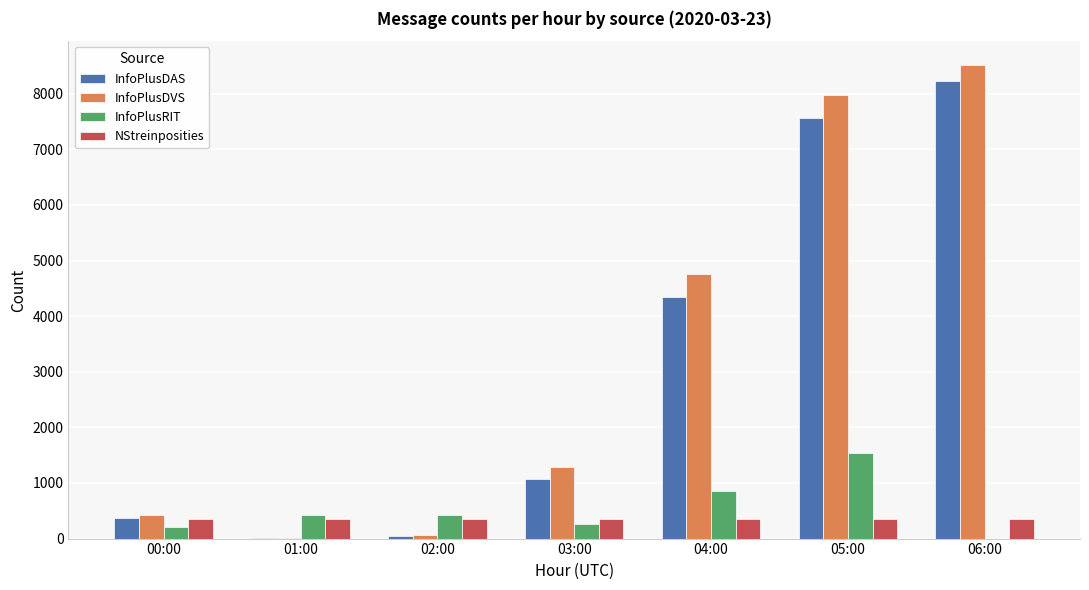

True or false: InfoPlusRIT has a value of 430 at 01:00.

True